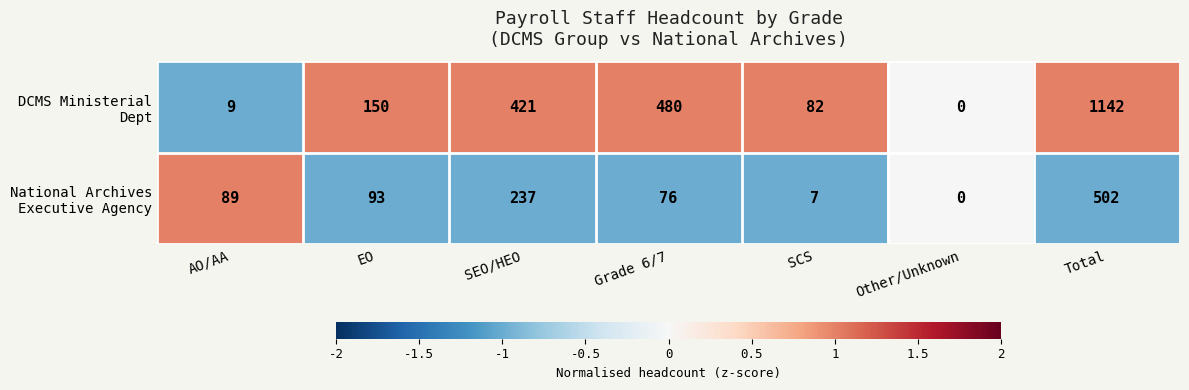

What is the difference between the highest and lowest values at Total?

640